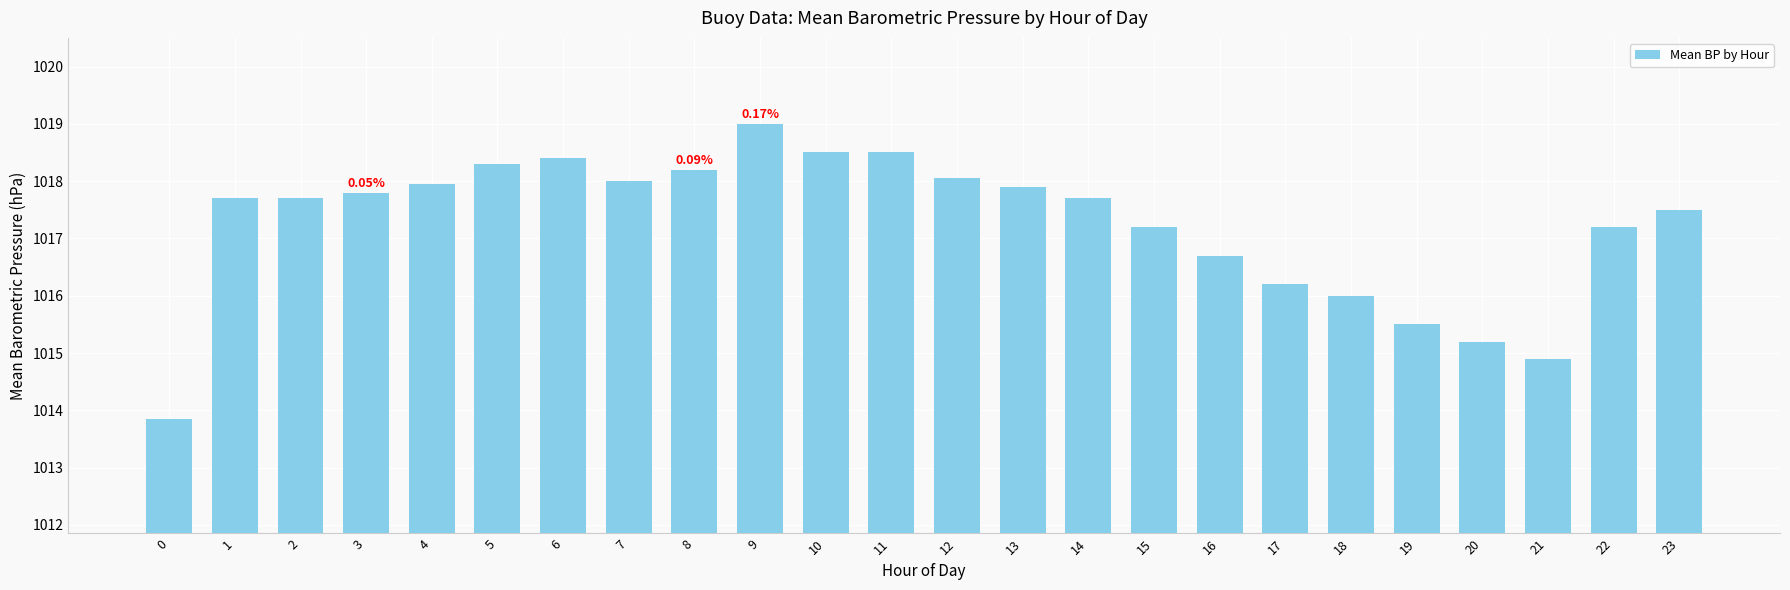

What is the sum of all values?

24414.0